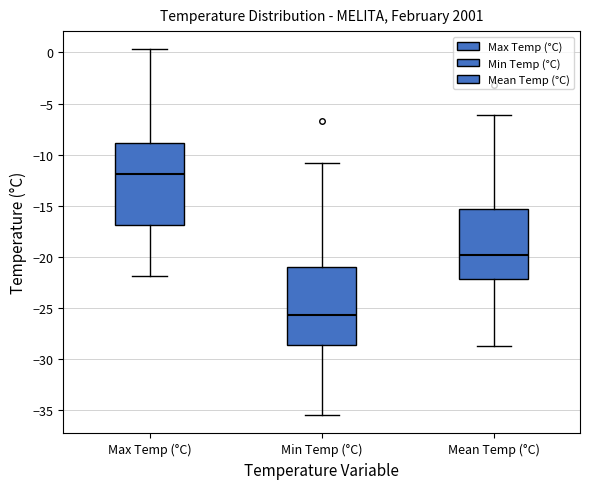

Which box has the highest median line?

Max Temp (°C)